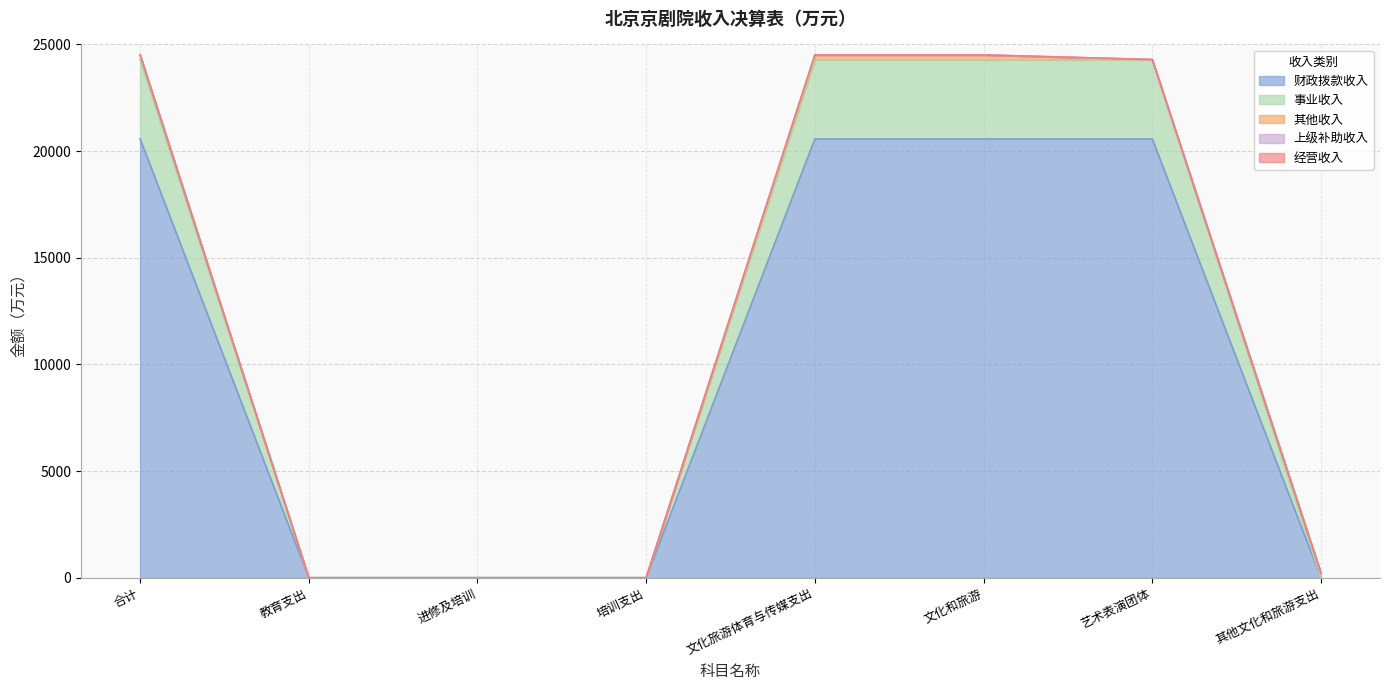

Reading left to right, list all the values displayed in this chart.

财政拨款收入: 20576.1	3.3	3.3	3.3	20572.7	20572.7	20572.7	0.0
事业收入: 3704.9	0.0	0.0	0.0	3704.9	3704.9	3704.9	0.0
其他收入: 229.4	0.0	0.0	0.0	229.4	229.4	12.8	216.6
上级补助收入: 0.0	0.0	0.0	0.0	0.0	0.0	0.0	0.0
经营收入: 0.0	0.0	0.0	0.0	0.0	0.0	0.0	0.0